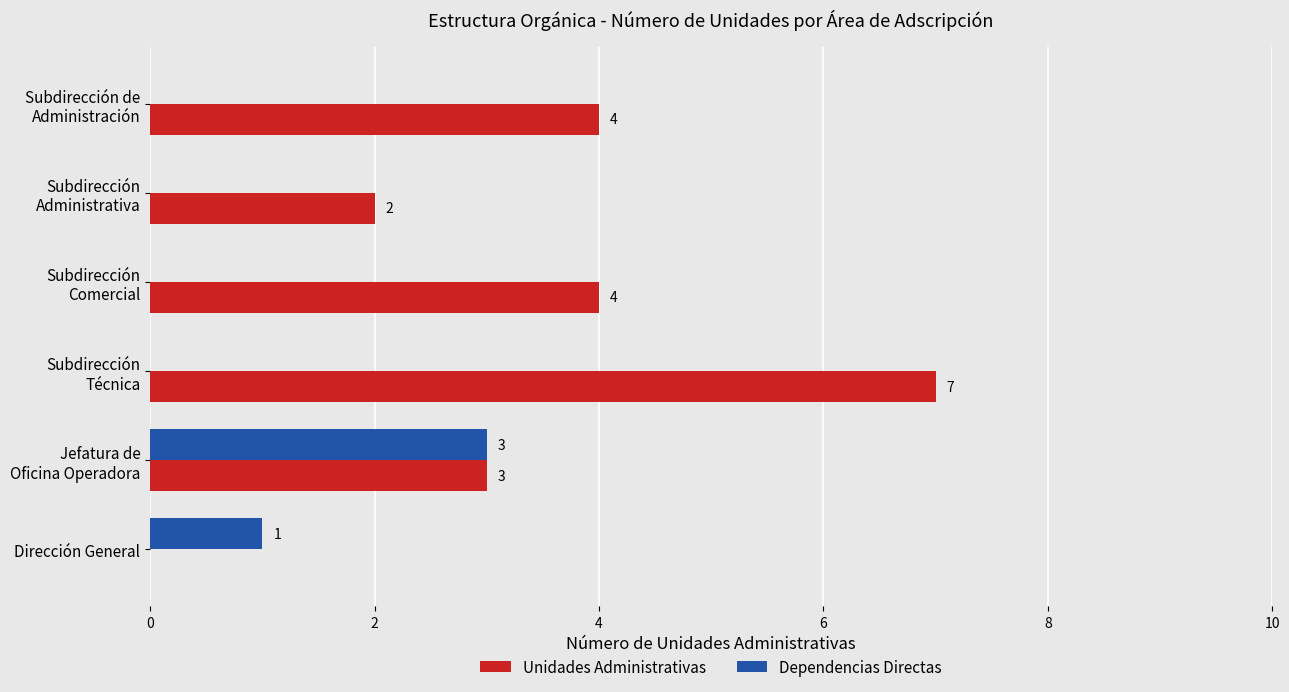

Which series has the largest total across all categories?

Unidades Administrativas